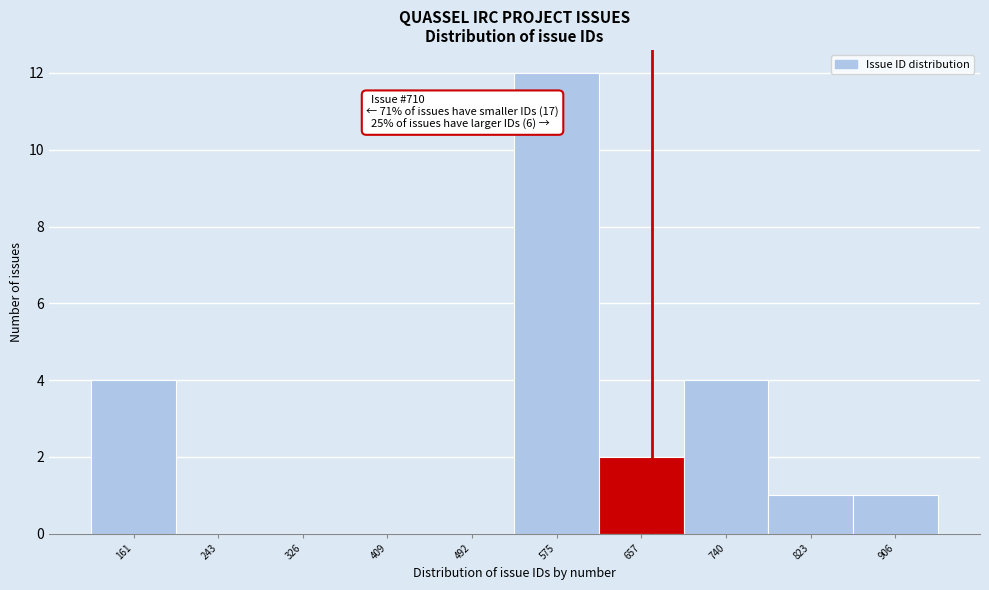

Reading left to right, transcribe all the data shown in this chart.

161=4	243=0	326=0	409=0	492=0	575=12	657=2	740=4	823=1	906=1